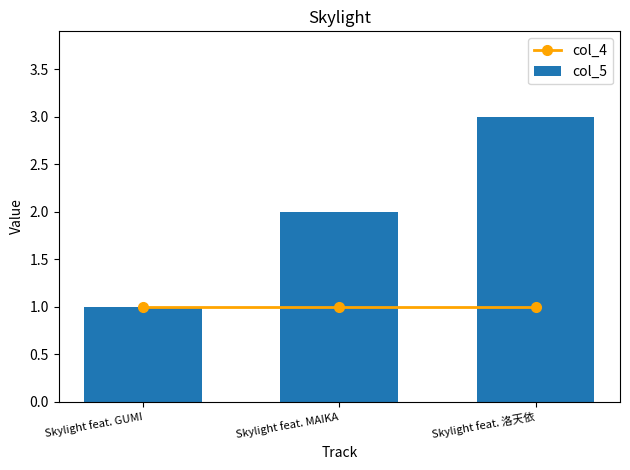

Reading left to right, what are all the values shown in this chart?

col_4: 1	1	1
col_5: 1	2	3